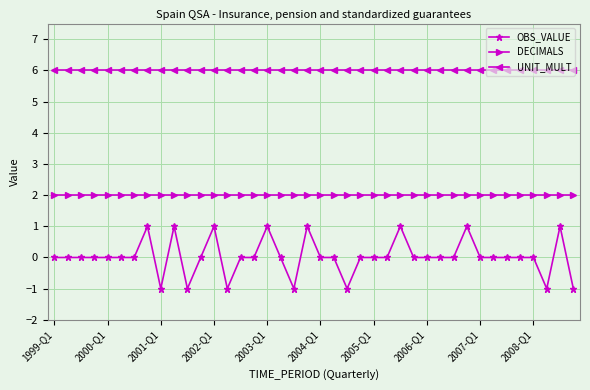

What is the sum of all OBS_VALUE values?

1